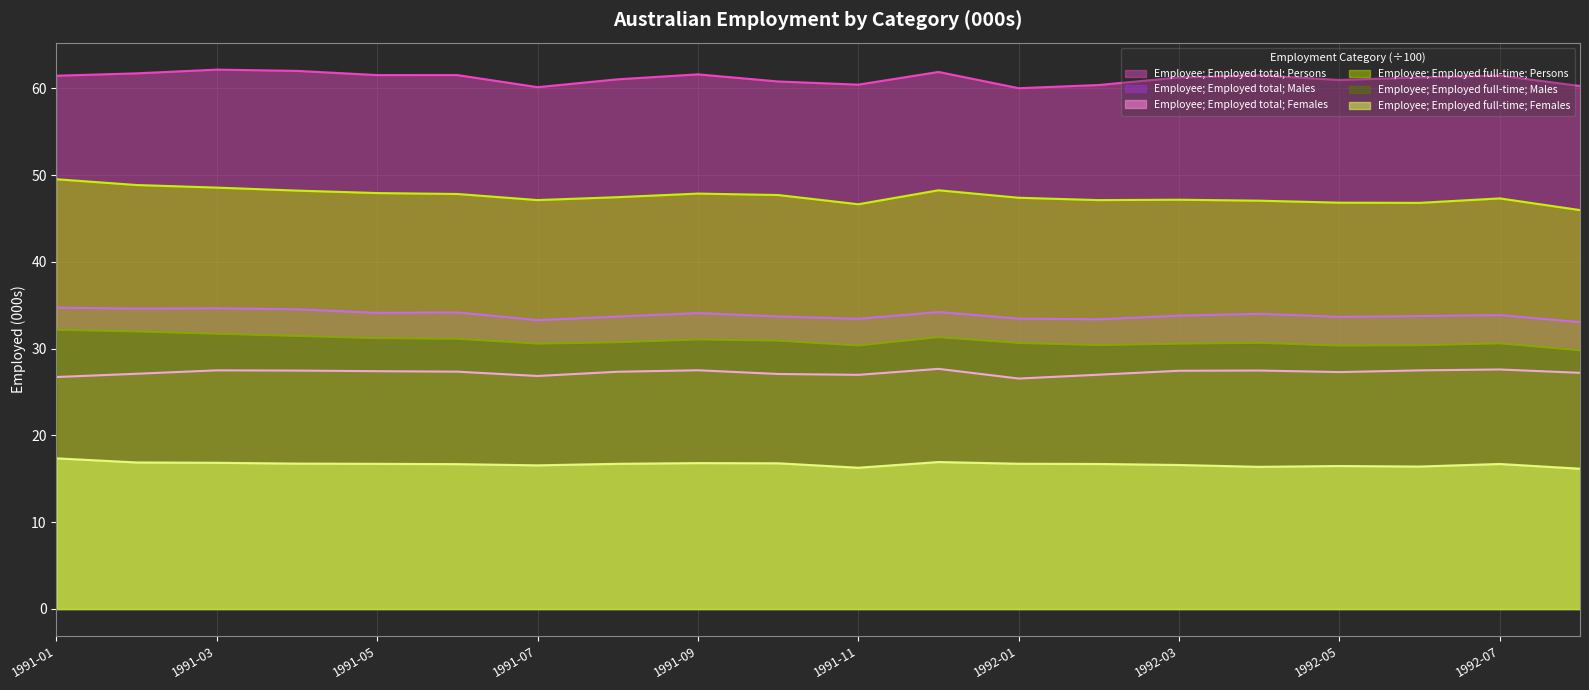

In Employee; Employed full-time; Males, how many points are higher than both neighbors (excluding endpoints)?

4